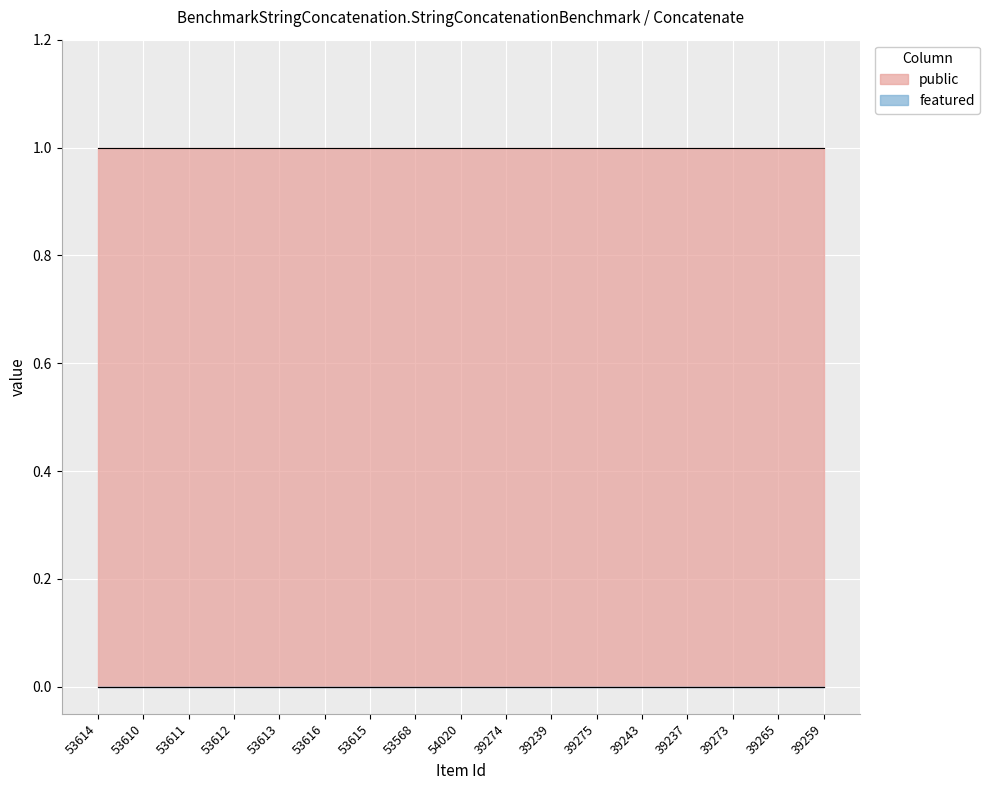

What is the value of the public point at the 10th from the left?

1